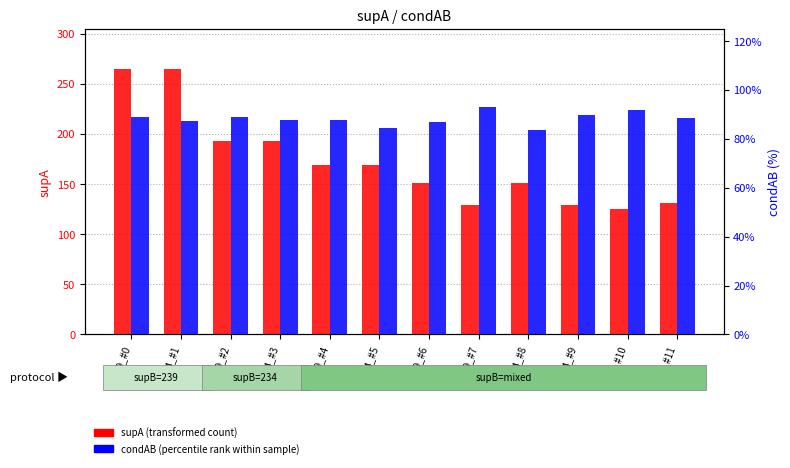

What is the sum of all condAB (percentile rank) values?

10.6